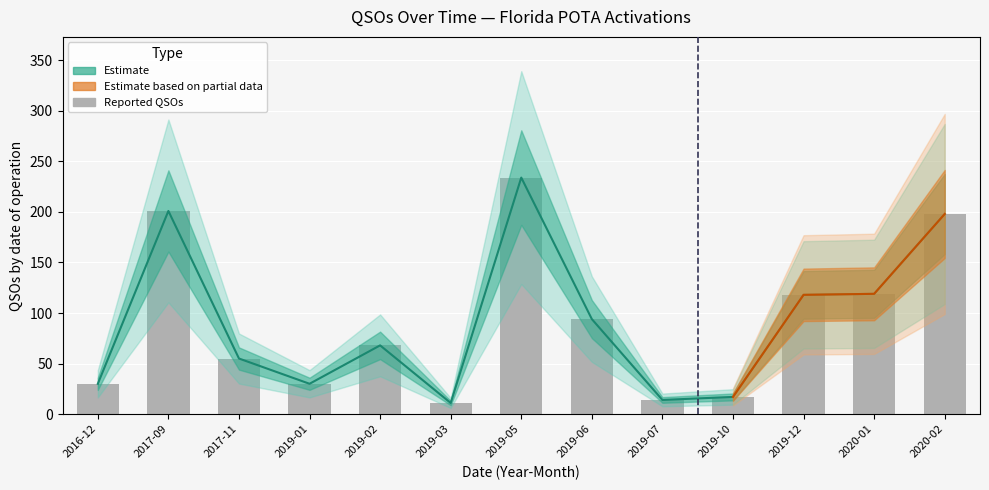

Reading left to right, transcribe all the data shown in this chart.

30	201	55	30	68	11	234	94	14	17	118	119	198